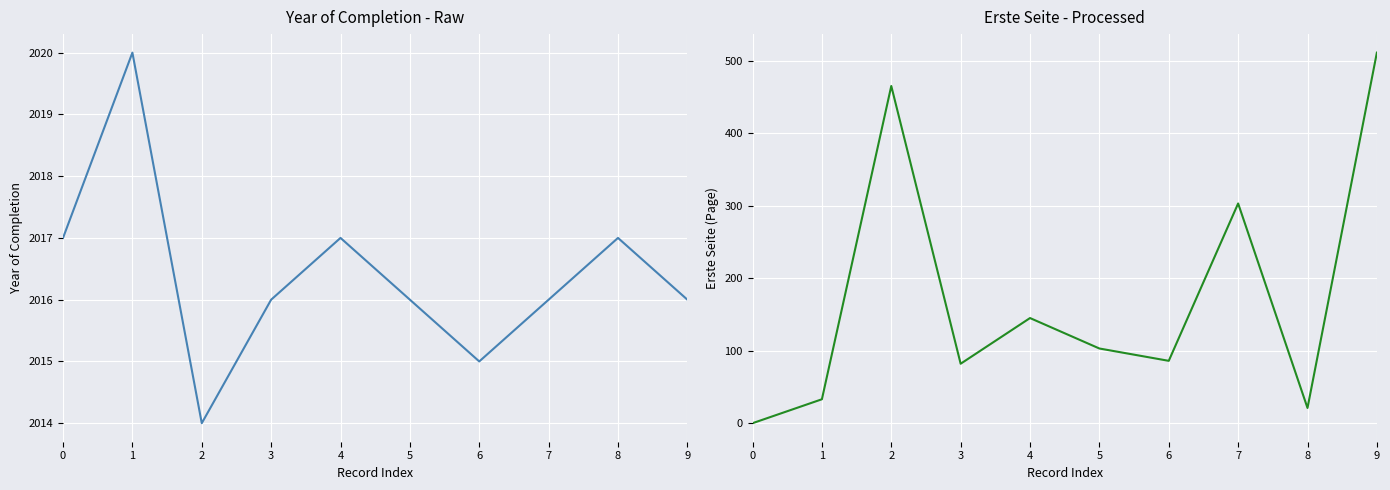

What is the greatest value displayed?

2020